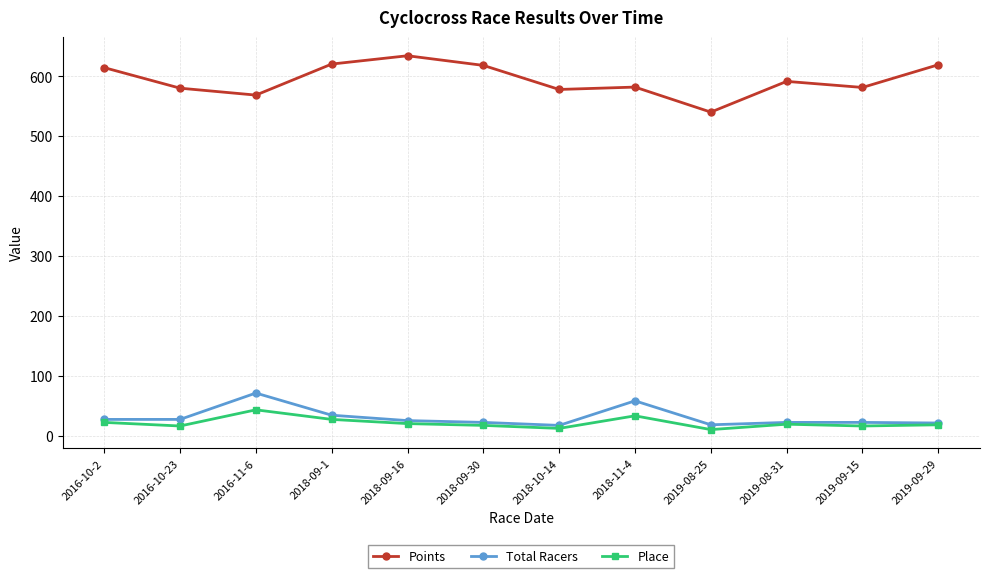

The value of Place at 2016-11-6 is 43.0. True or false?

True